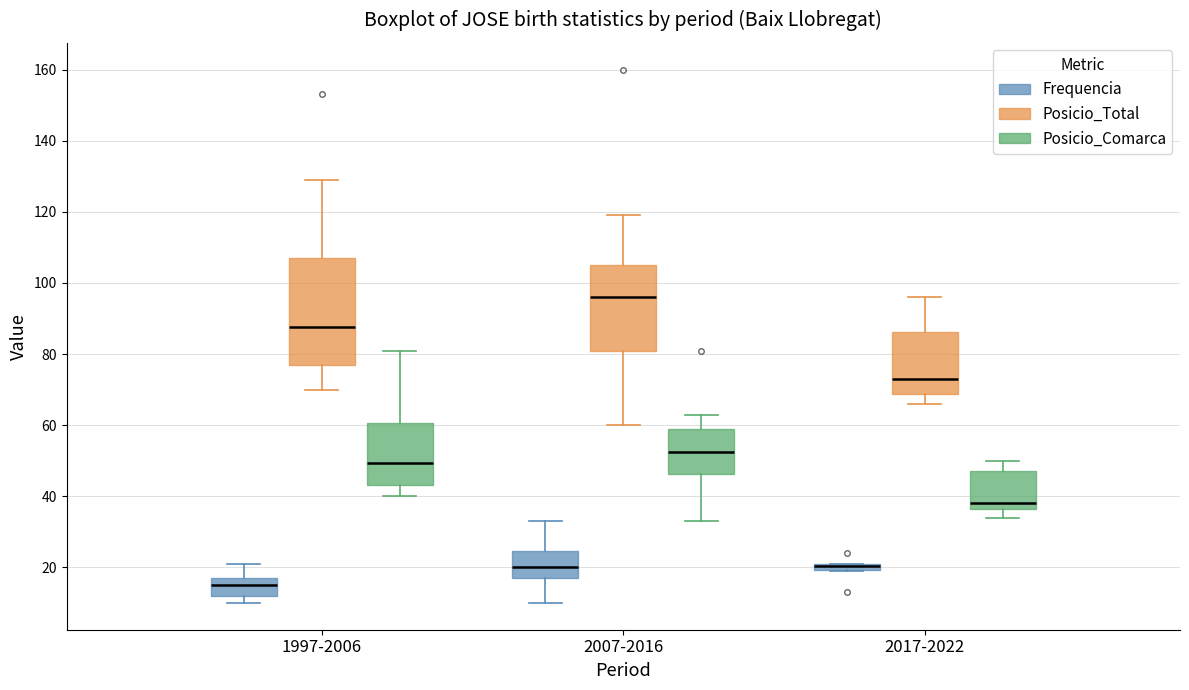

Comparing the boxes themselves (not the whiskers), which one is the tallest?

1997-2006 (Posicio_Total)